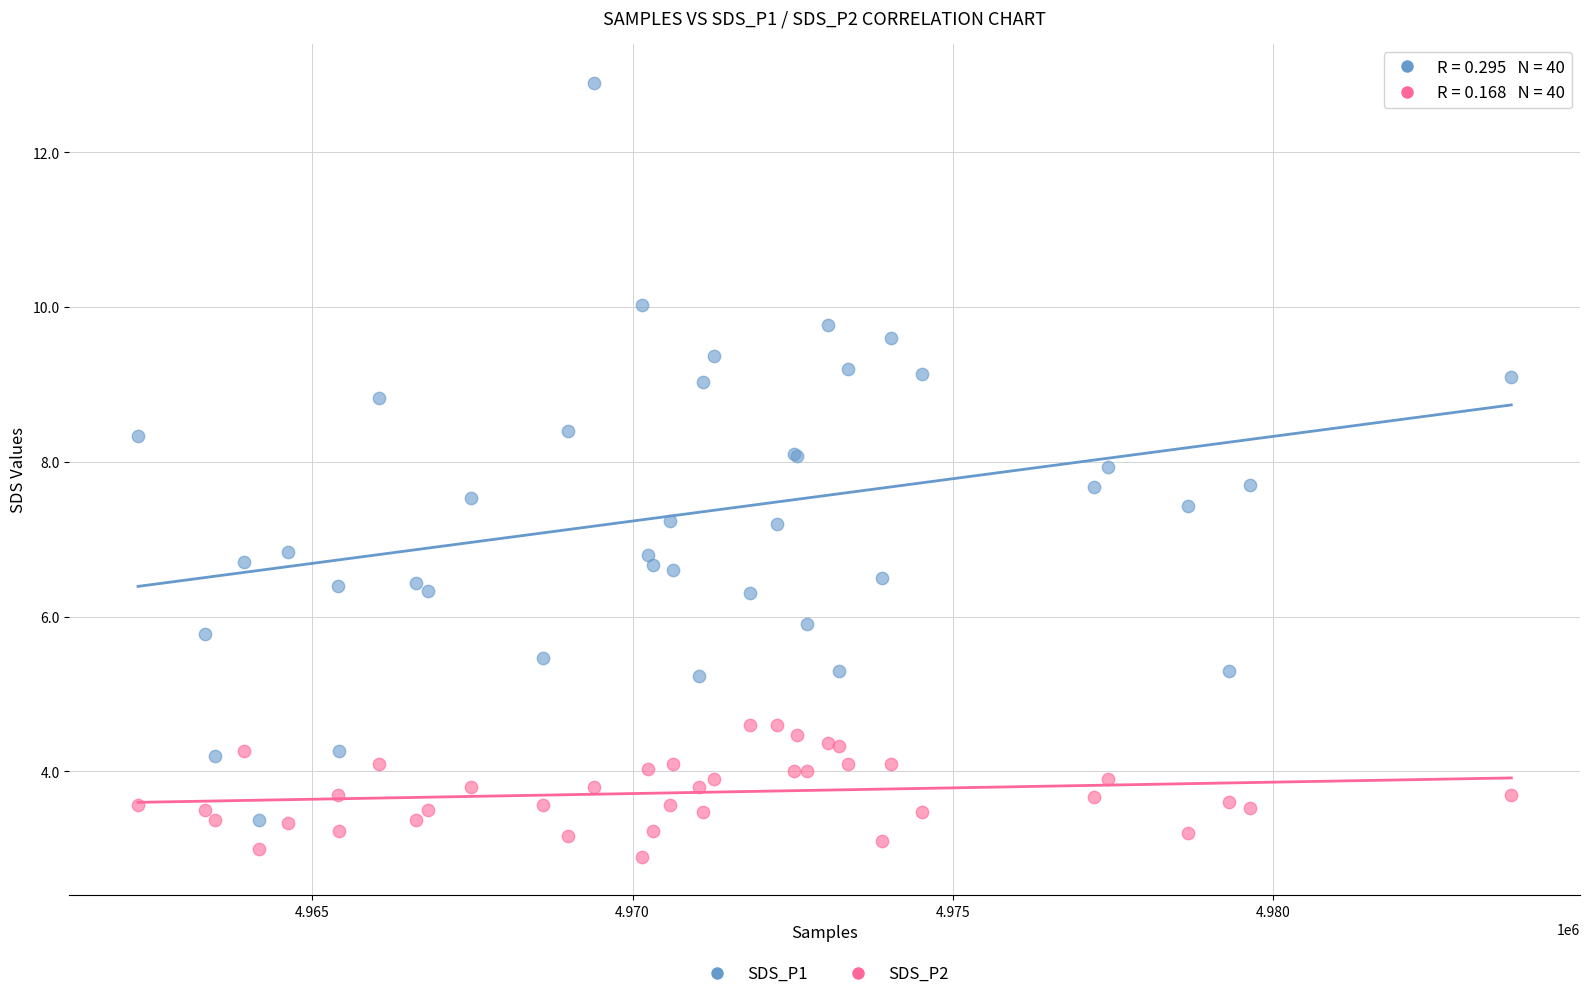

Which series has the widest spread of Y values?

SDS_P1